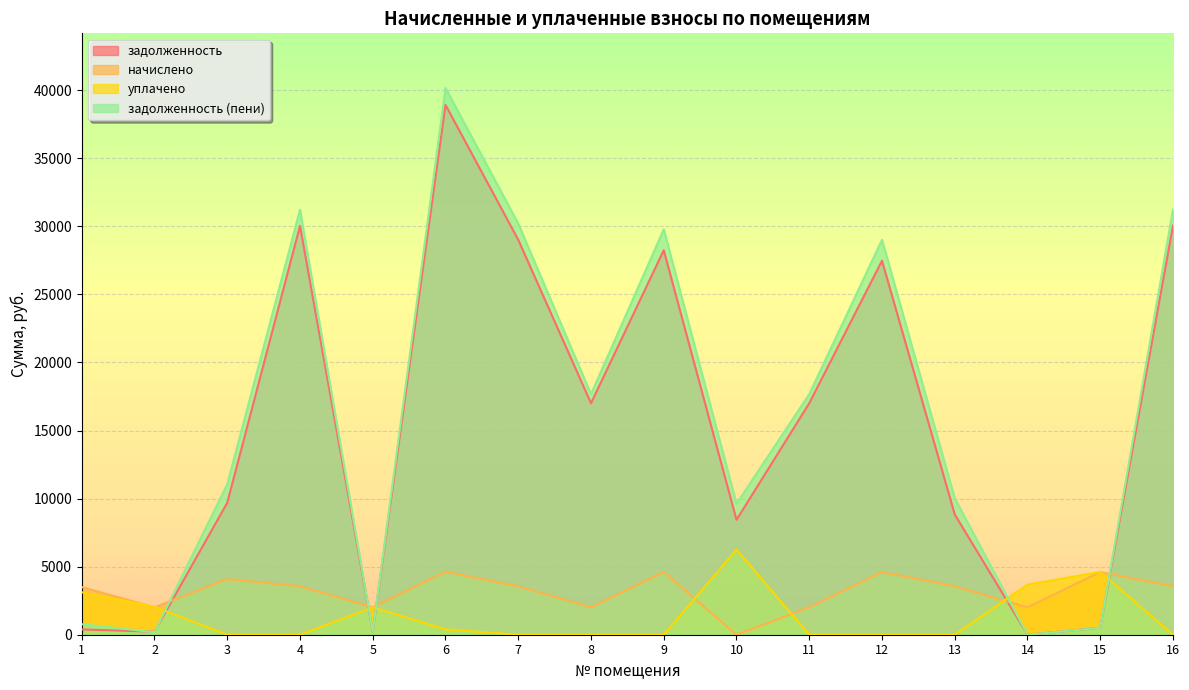

Where is the first local minimum for задолженность (пени)?

2